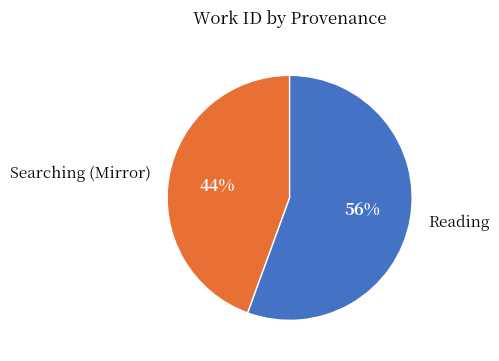

Approximately how many times larger is the value at Searching (Mirror) compared to Reading?

0.8